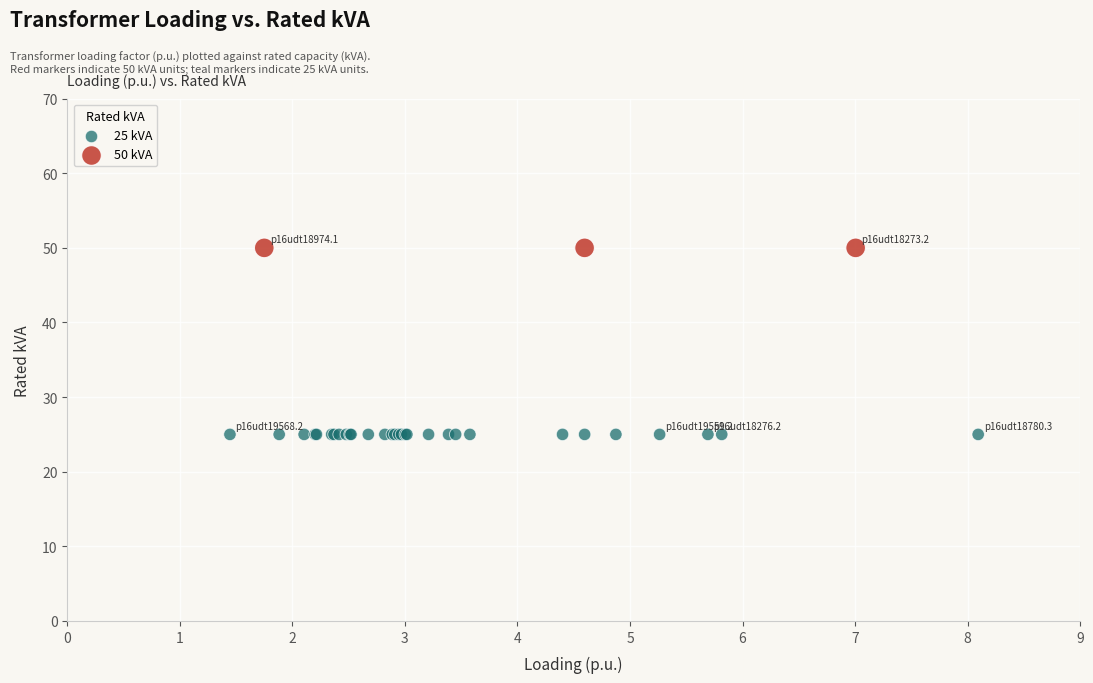

Which series reaches the minimum Y coordinate?

25 kVA